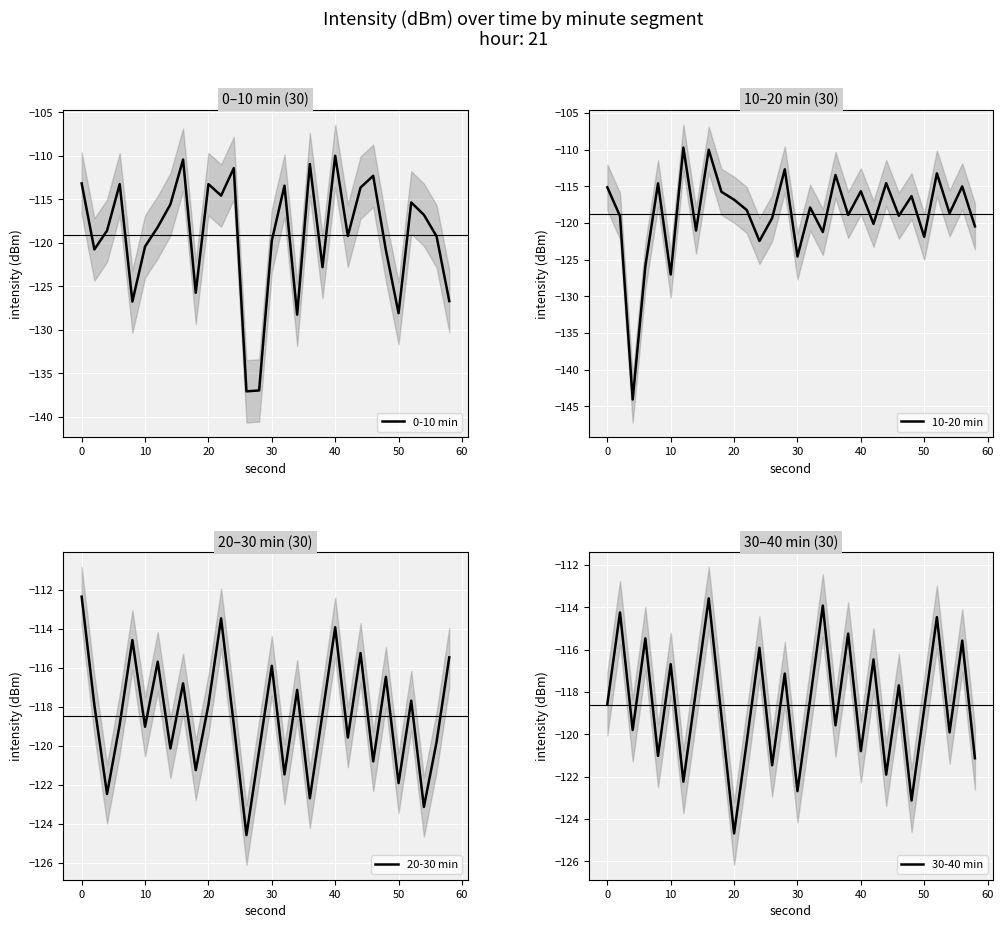

Is it true that 10-20 min equals -116.8 at 20?

True